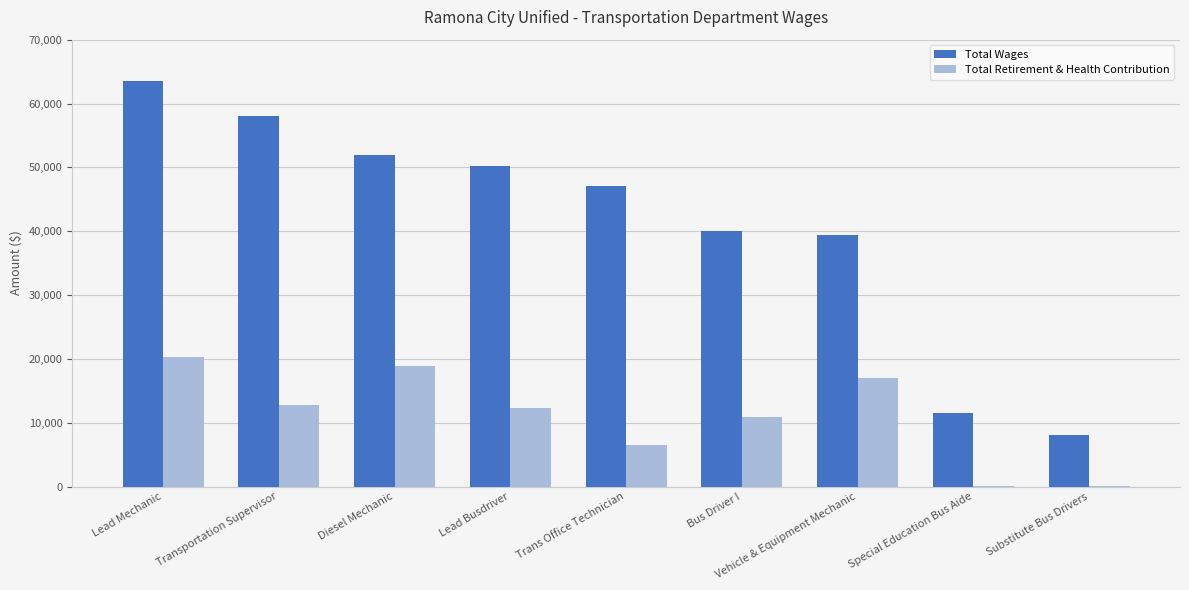

Which series changed the most between Lead Mechanic and Transportation Supervisor?

Total Retirement & Health Contribution